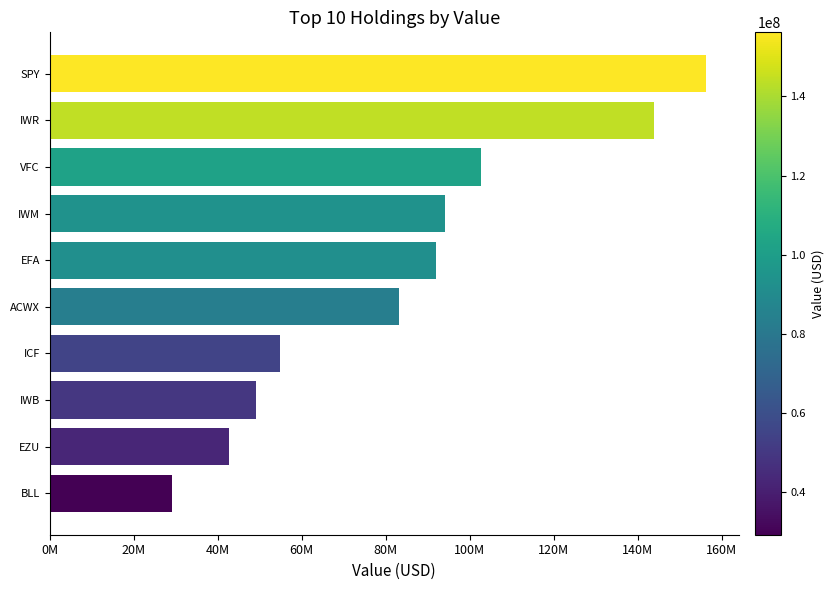

Which label corresponds to the largest value in the chart?

SPY